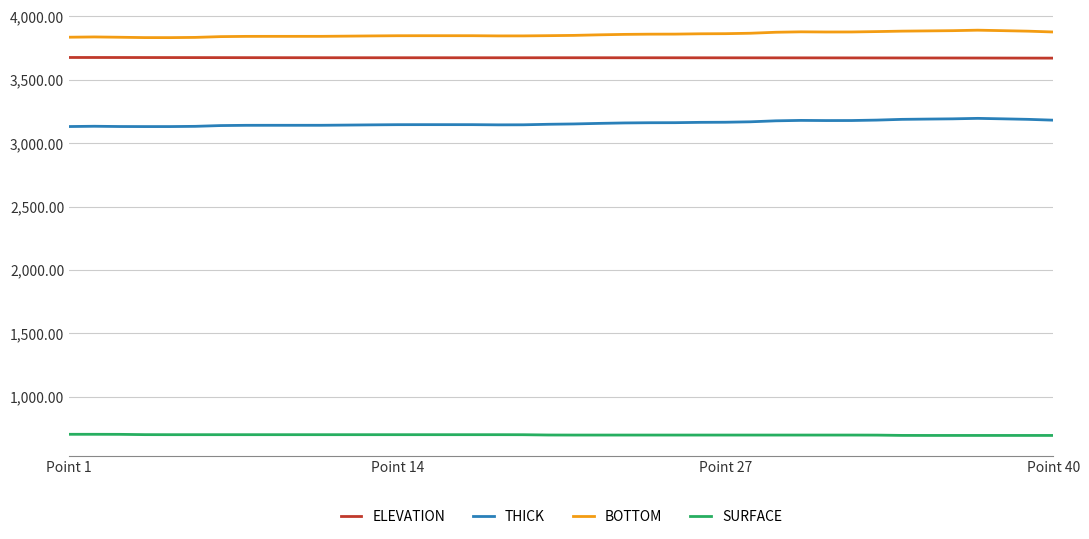

What is the minimum value for BOTTOM?

3833.3